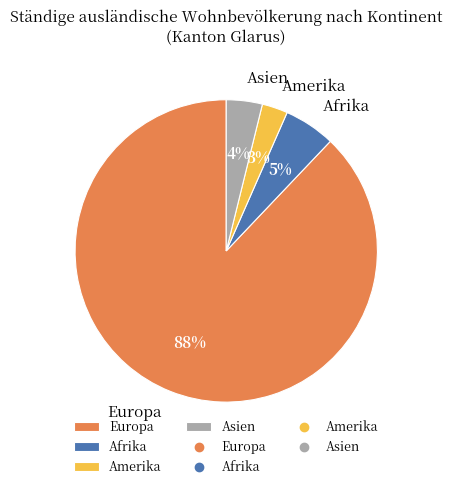

To the nearest percent, what is the combined percentage of Afrika and Europa?

93%